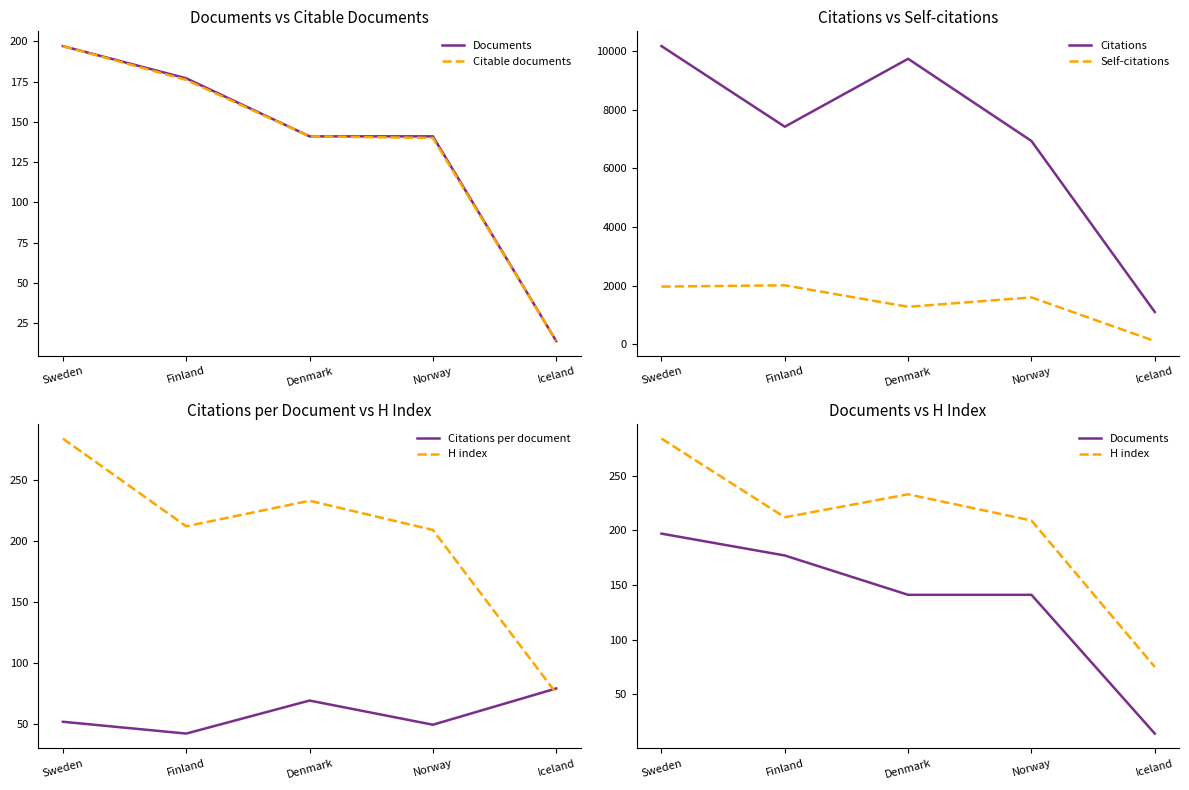

Between Iceland and Norway, which is larger?

Norway